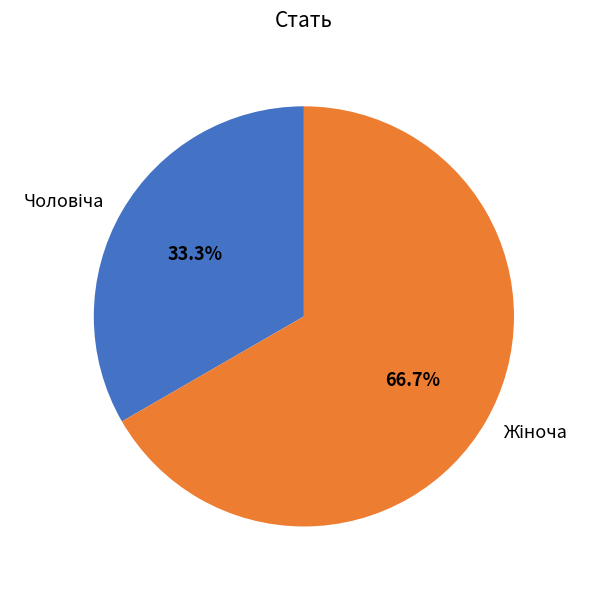

Does any single category account for the majority?

Yes